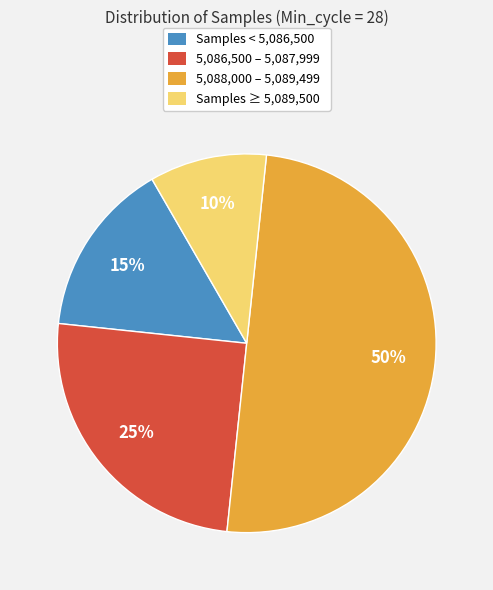

What is the largest slice in the pie chart?

5,088,000 – 5,089,499